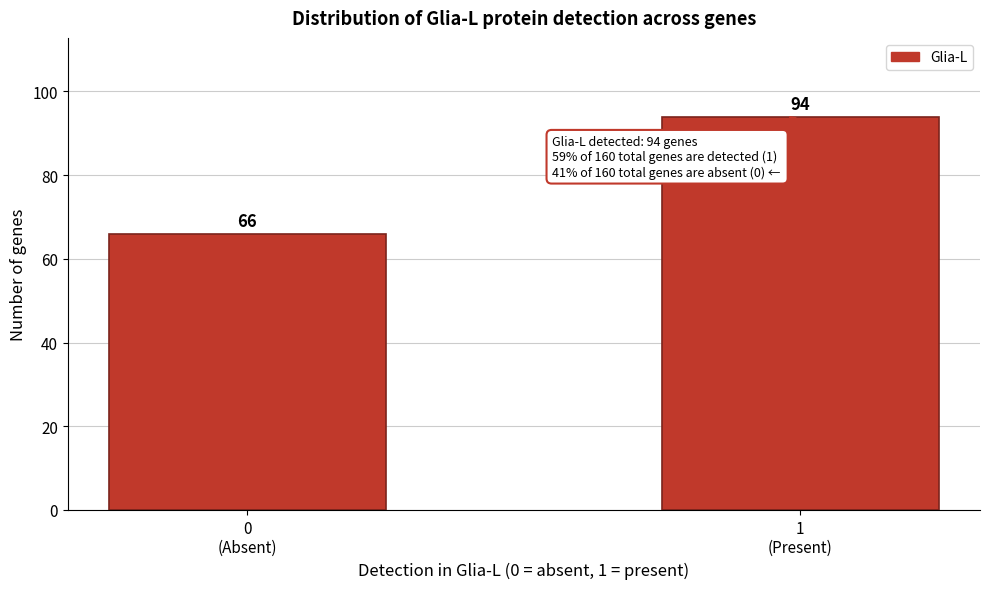

Reading left to right, extract all data points from this chart.

66	94